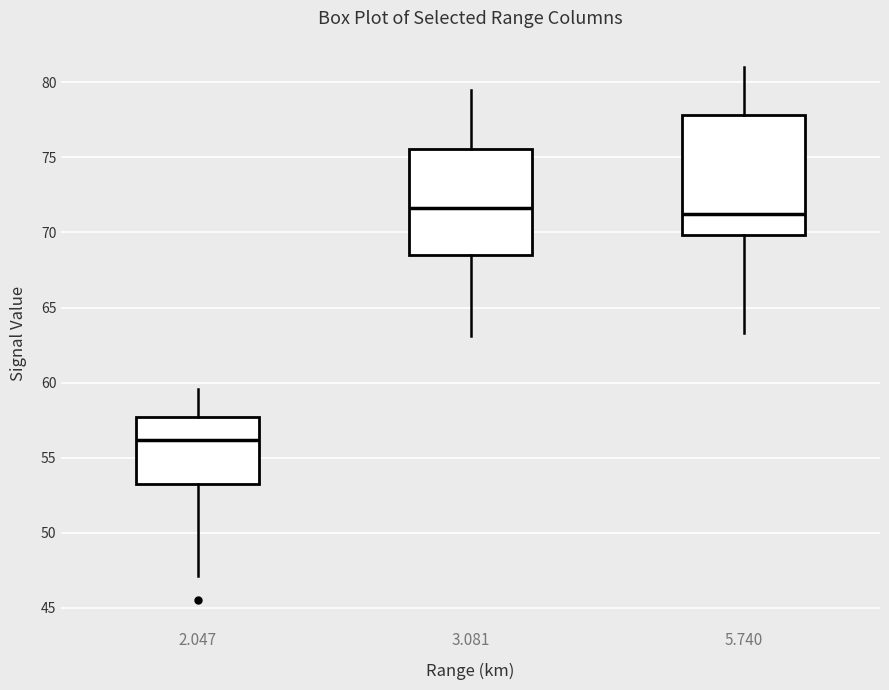

Reading left to right, transcribe this box plot: for each box, give where its median line is, the range the box spans, and where its two whiskers end, as read against the y-axis. The values are not printed on the chart, so give them approximately, as read against the axis.

2.047: median 56.0, box 53.5 to 57.5, whiskers 47.0 to 59.5
3.081: median 71.5, box 68.5 to 75.5, whiskers 63.0 to 79.5
5.740: median 71.5, box 70.0 to 78.0, whiskers 63.5 to 81.0